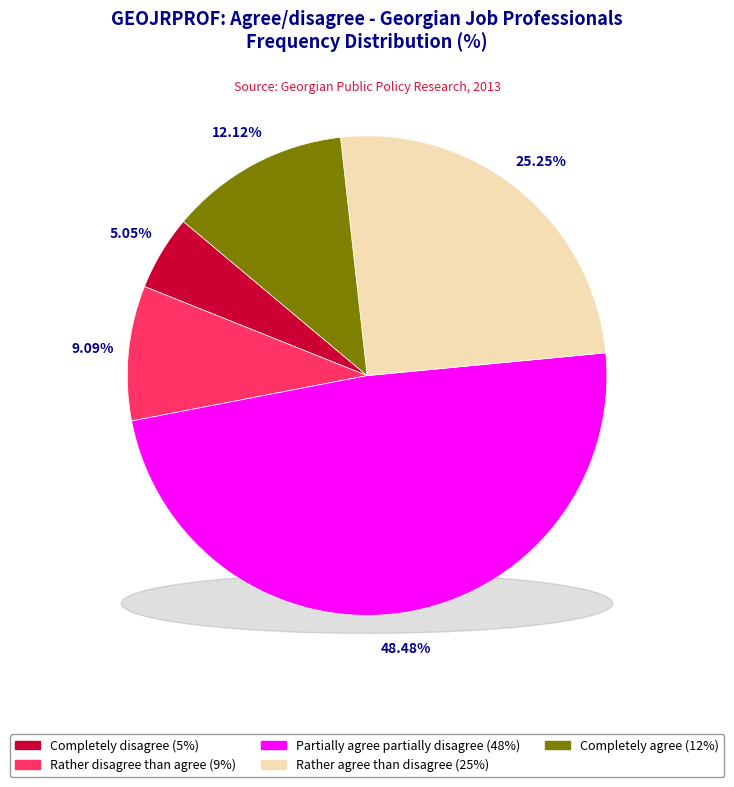

How many segments does this pie chart have?

5